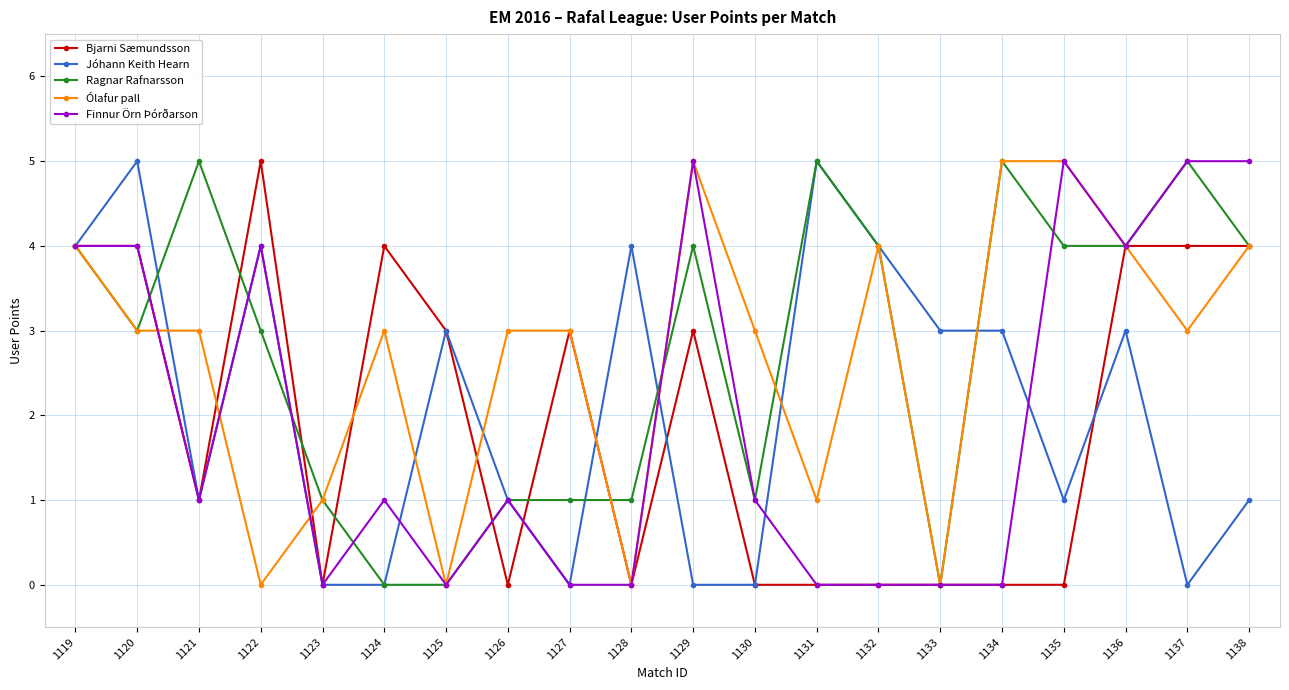

What is the highest value of the Jóhann Keith Hearn series?

5